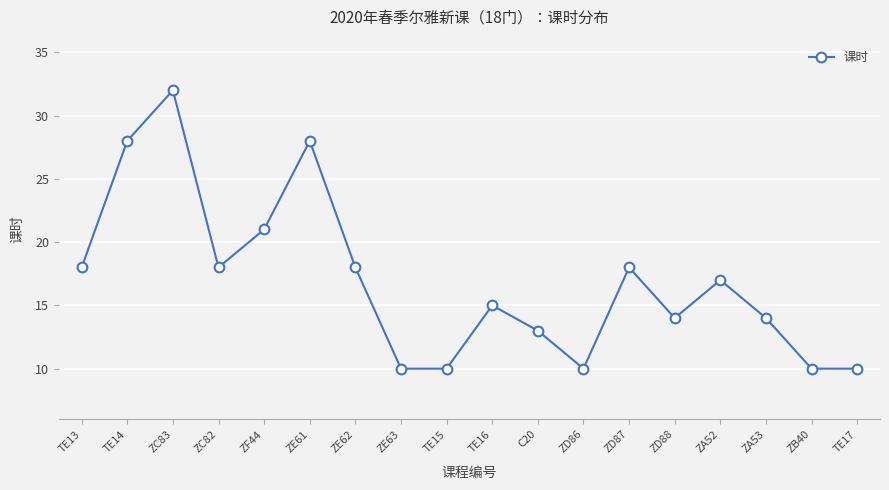

At which category does the data reach its first local valley?

ZC82